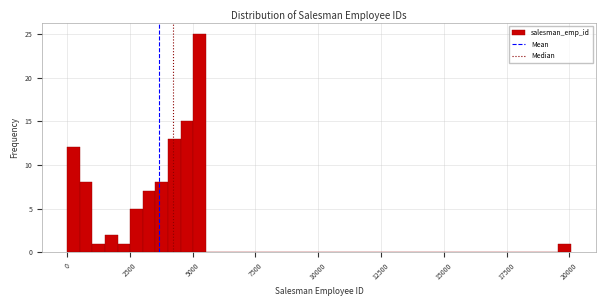

Read against the x-axis, roughly where is the centre of the tallest bar?

5500